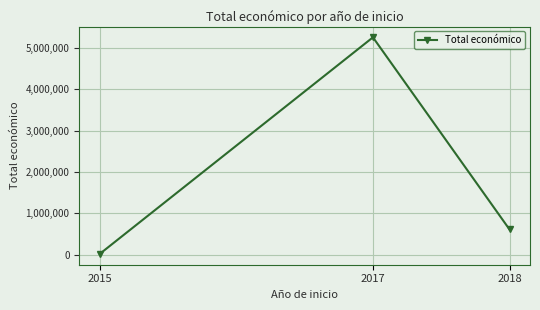

Count the number of data series in this chart.

1